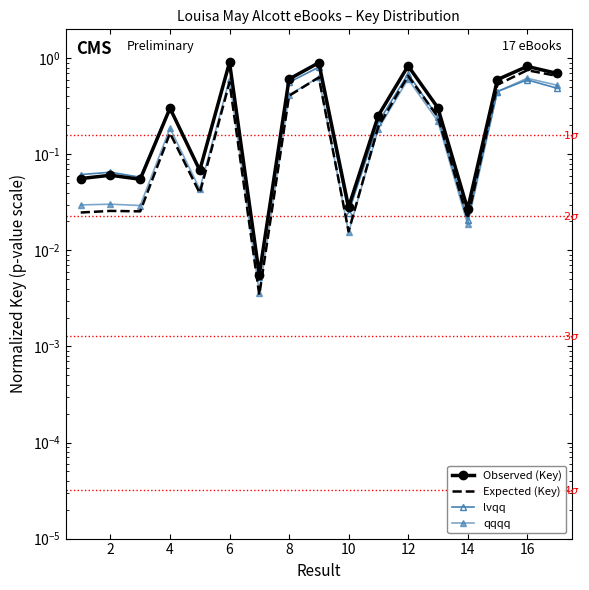

True or false: qqqq has more than 2 interior local peaks.

True